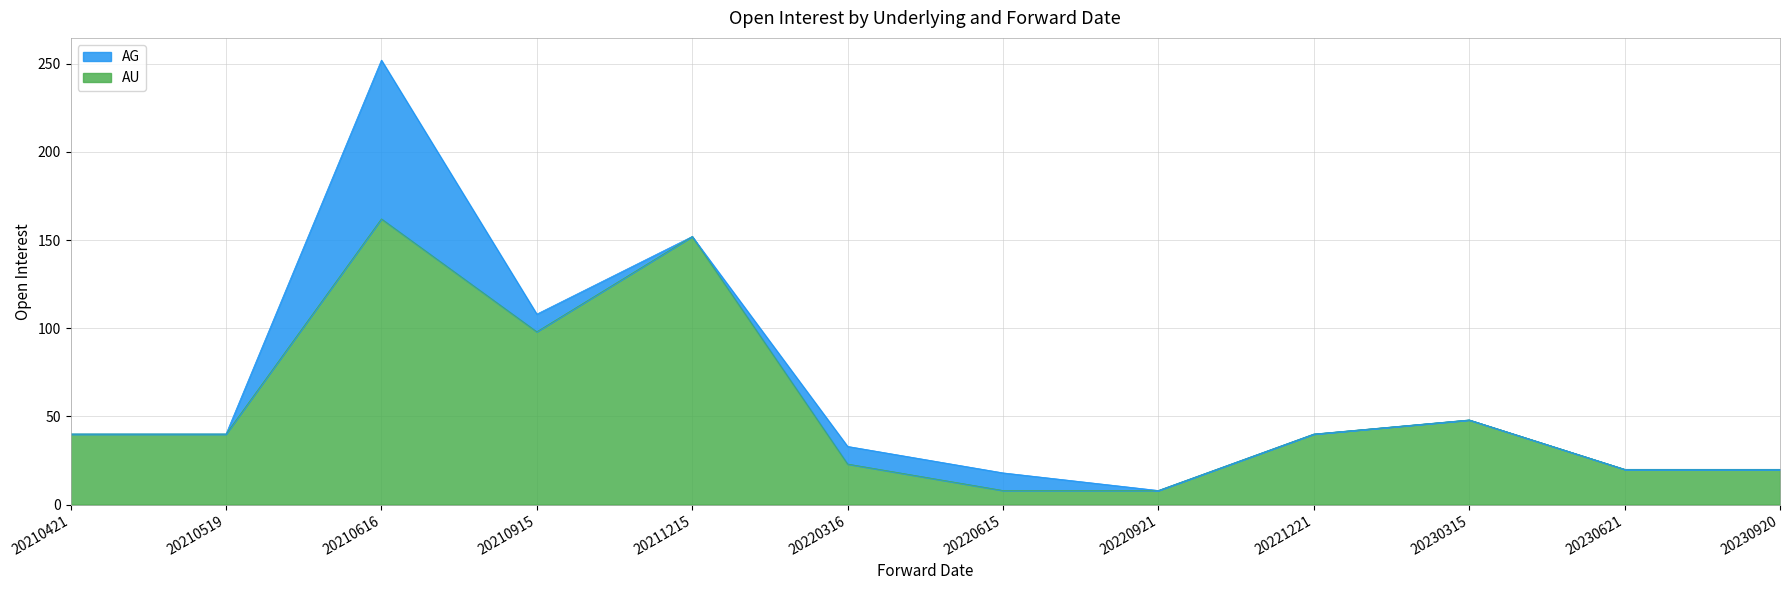

Between 20210616 and 20230920, which is larger?

20210616